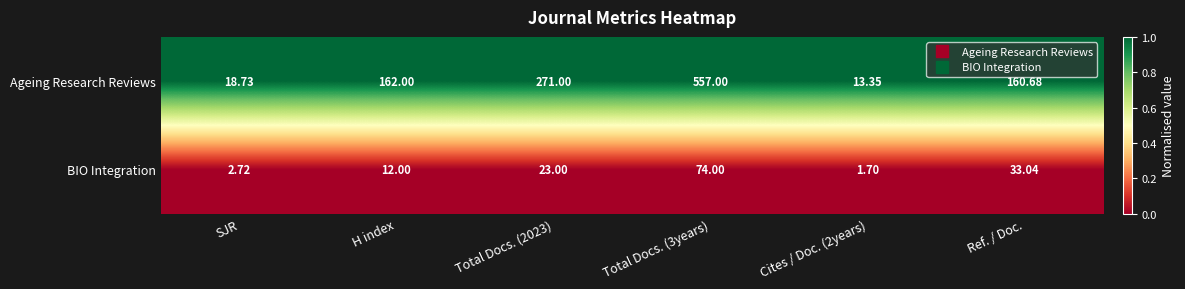

Rank the series at Total Docs. (3years) from lowest to highest value.

BIO Integration, Ageing Research Reviews